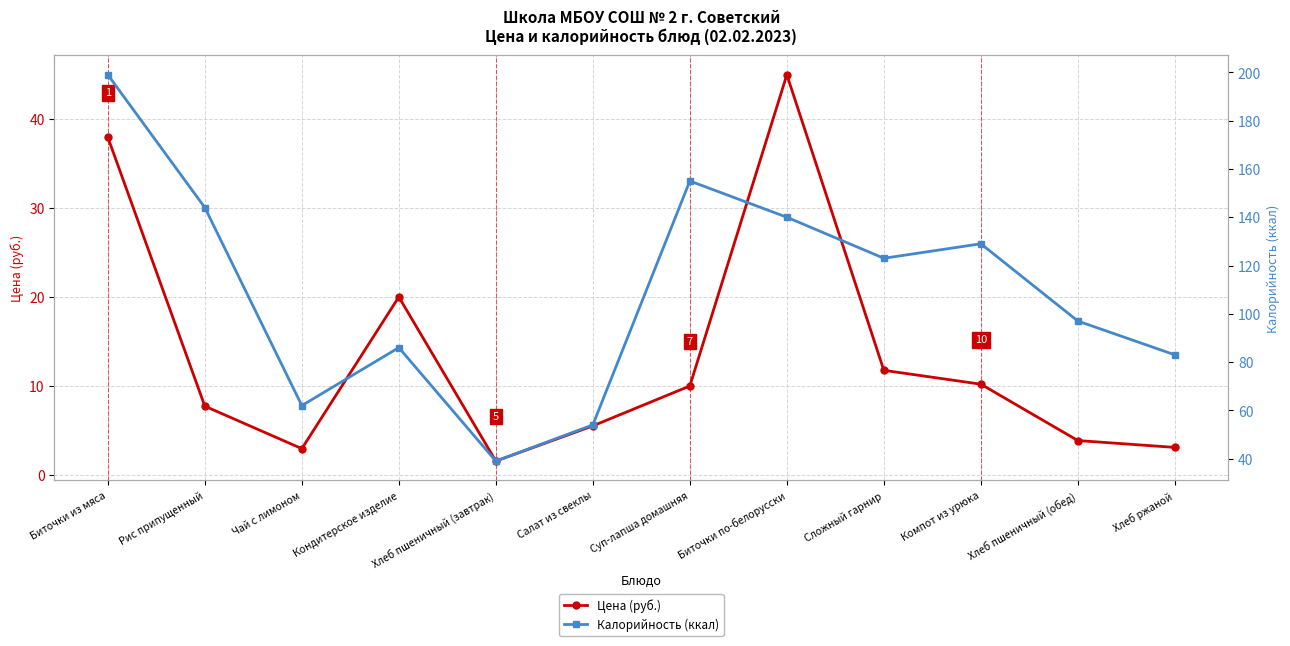

The Цена (руб.) series shows 1.9 at Хлеб пшеничный (обед). True or false?

False